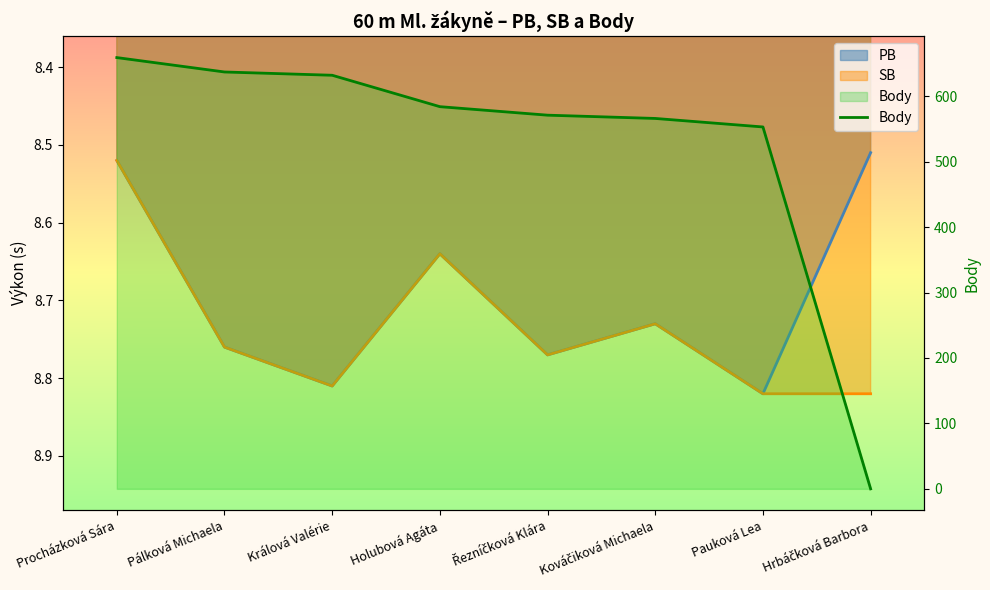

Which has a higher value, Pauková Lea or Hrbáčková Barbora?

Pauková Lea